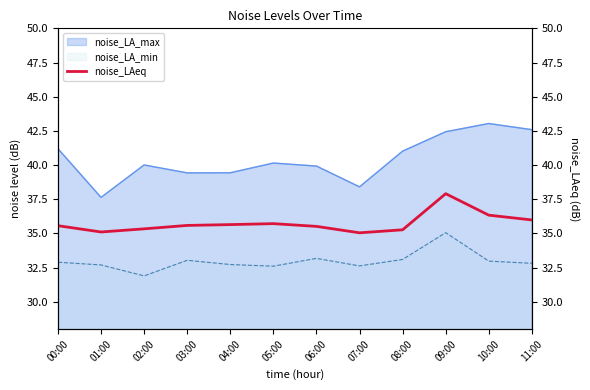

What is the label of the 2nd point from the left?

01:00